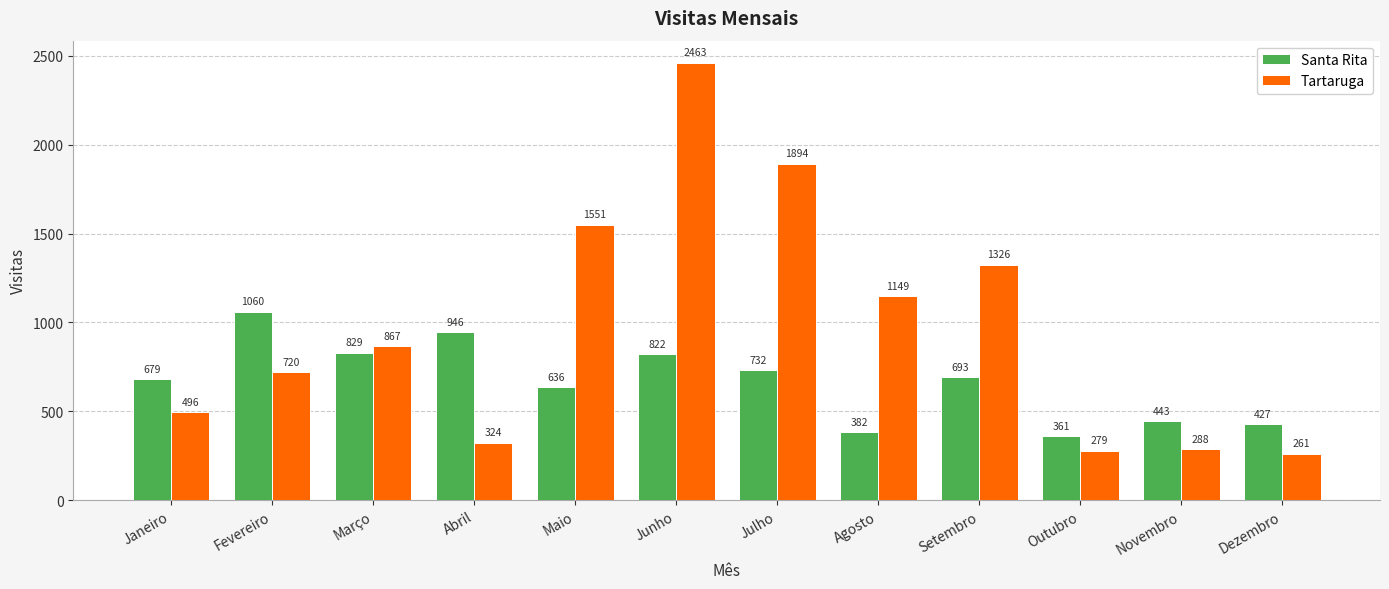

How many bars are there in total?

24